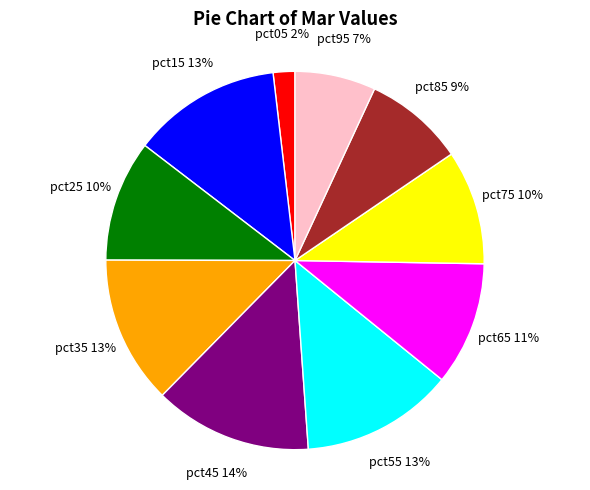

To the nearest percent, what is the average slice percentage?

10%